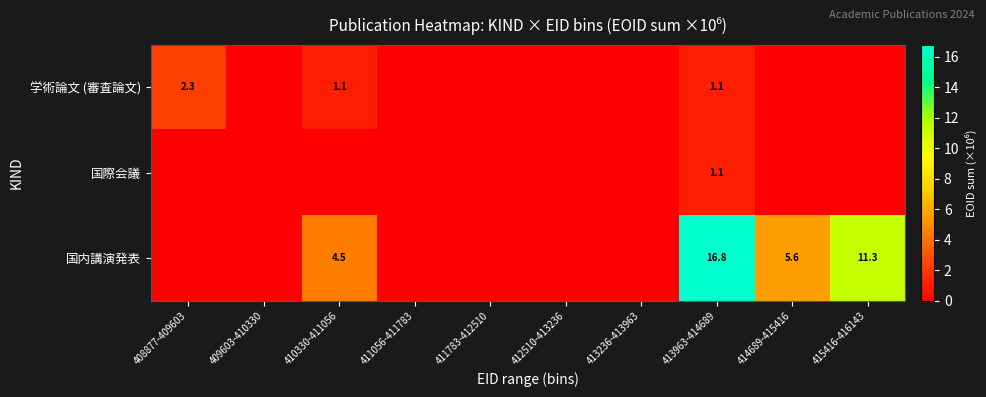

What is the difference between the 国内講演発表 values at 410330-411056 and 413963-414689?

12.3